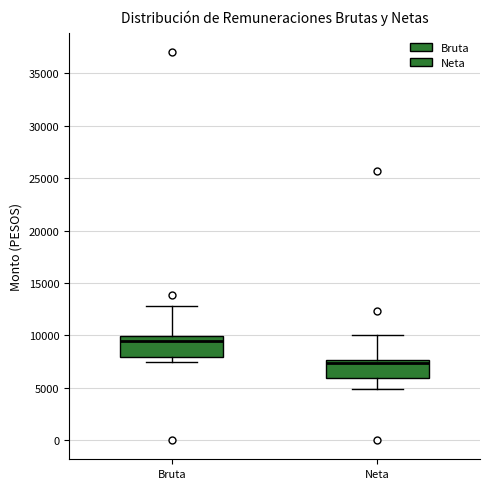

Reading left to right, read every box against the y-axis: the position of its median line, the range the box covers, and the ends of its whiskers. The values are not printed on the chart, so give them approximately, as read against the axis.

Bruta: median 9500, box 8000 to 10000, whiskers 7500 to 13000
Neta: median 7500 (just below the box's upper edge), box 6000 to 7500, whiskers 5000 to 10000